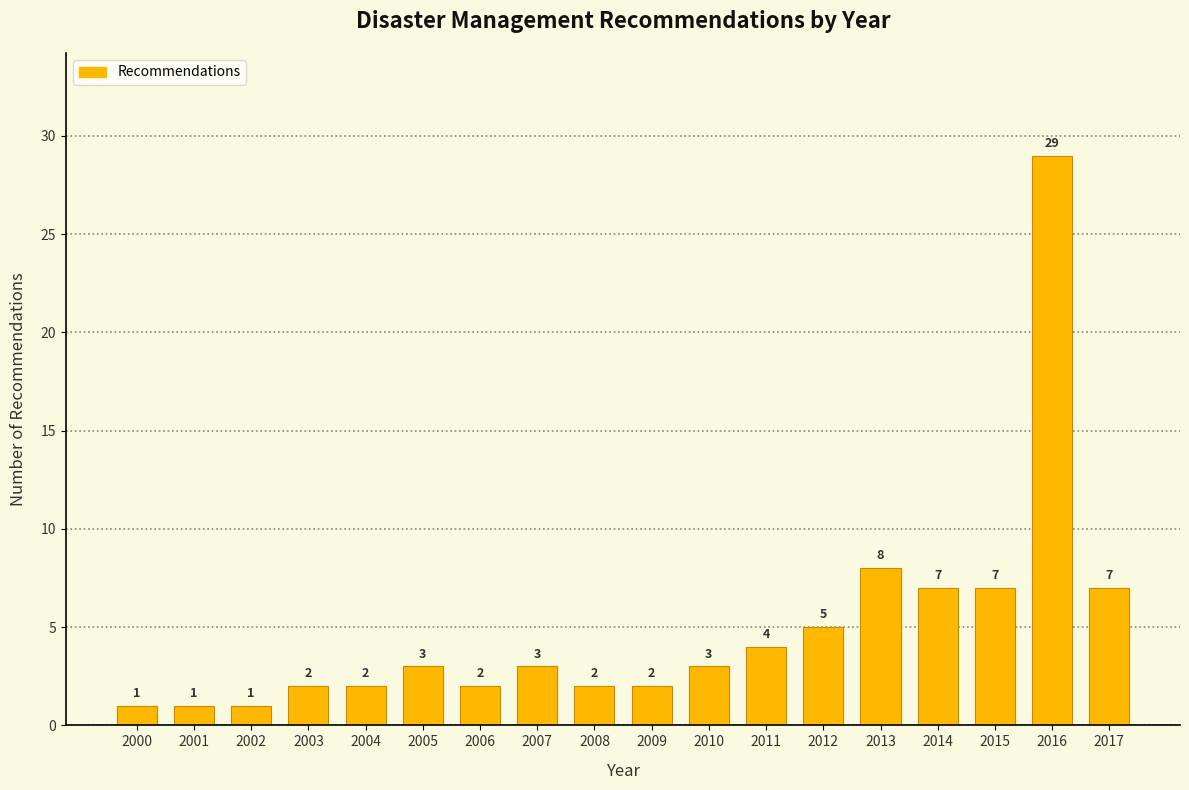

Reading left to right, list all the values displayed in this chart.

1	1	1	2	2	3	2	3	2	2	3	4	5	8	7	7	29	7